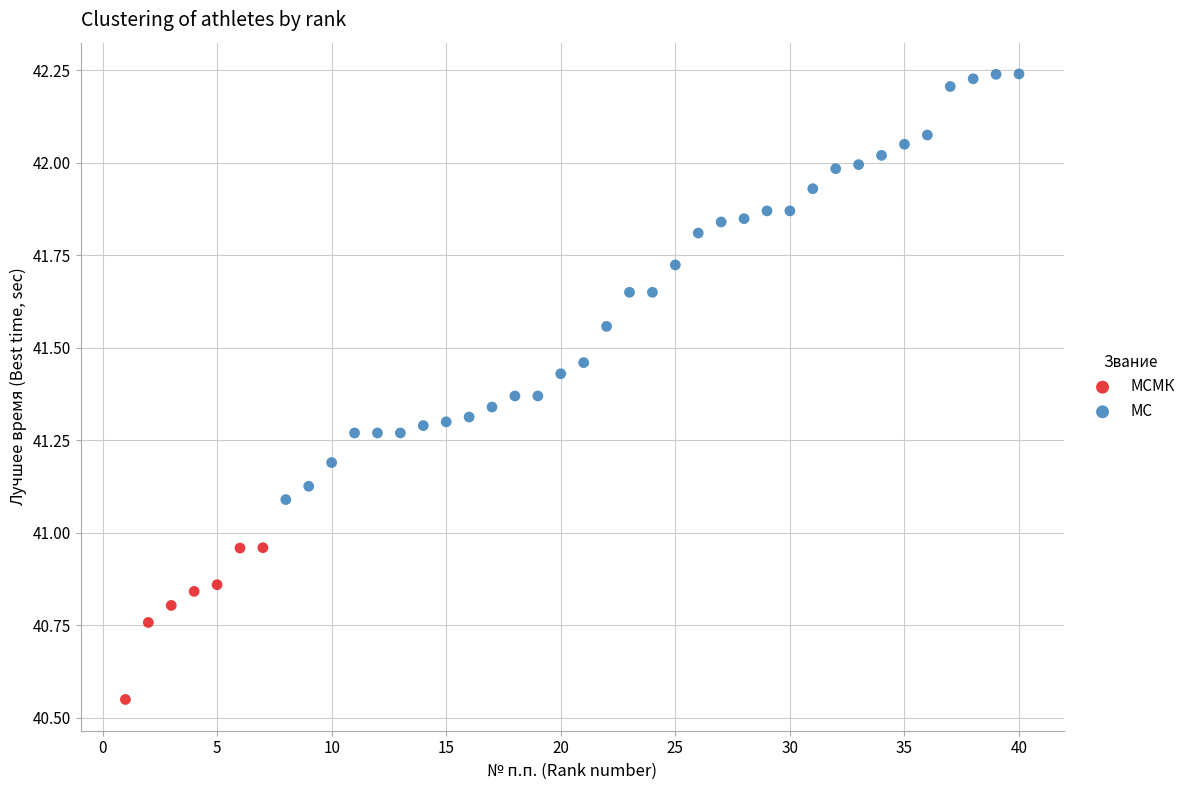

Which series reaches the maximum Y coordinate?

МС